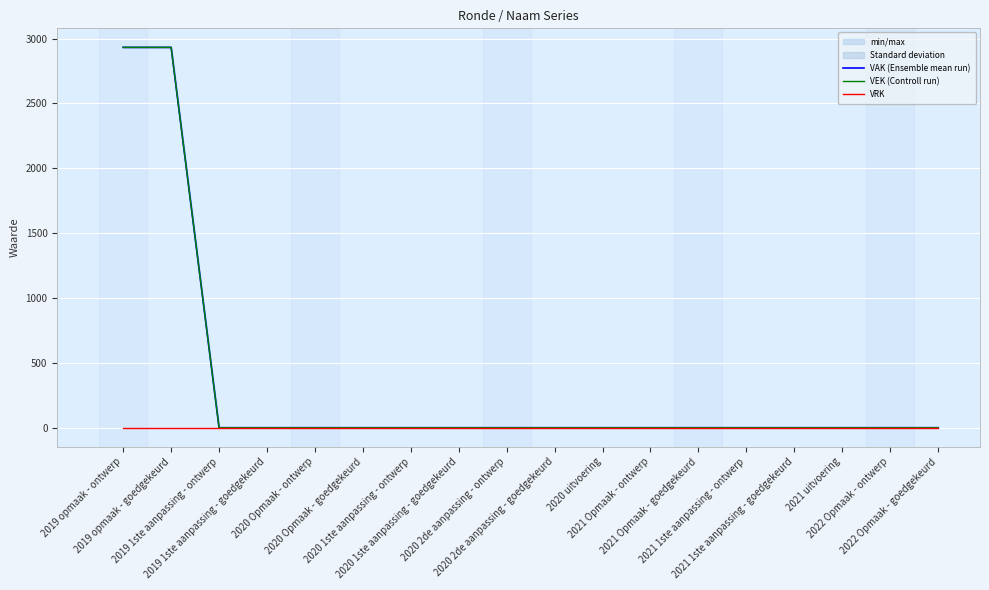

True or false: VAK (Ensemble mean run) and VEK (Controll run) intersect in this chart.

False